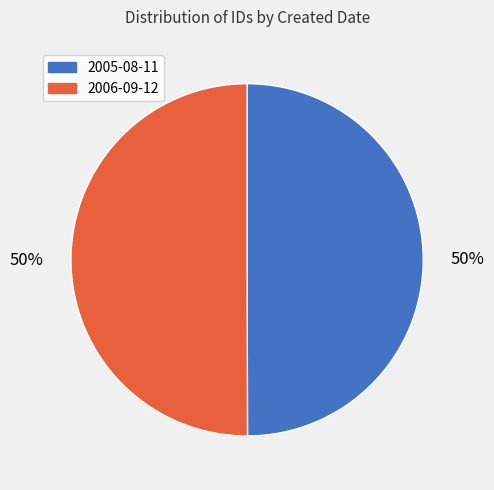

True or false: 2005-08-11 accounts for 43% of the total.

False